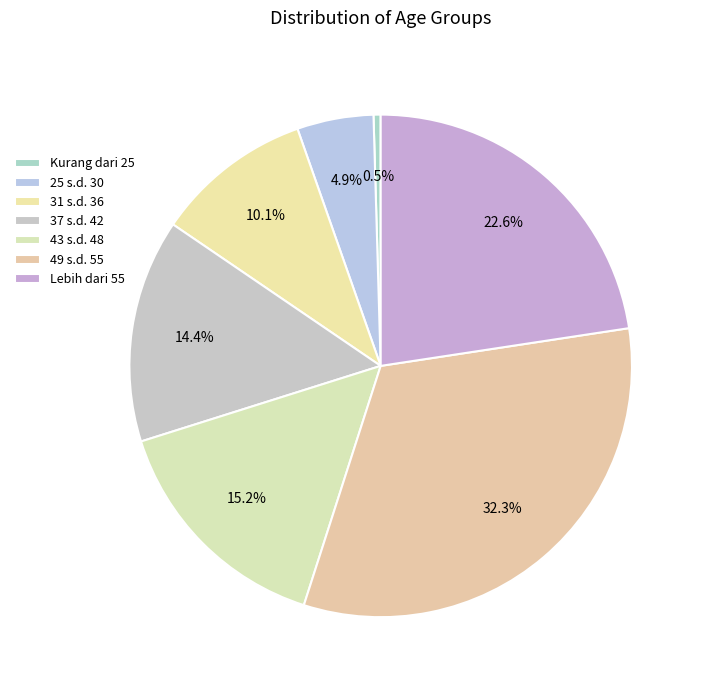

To the nearest percent, what is the difference between the largest and smallest slice percentages?

32%